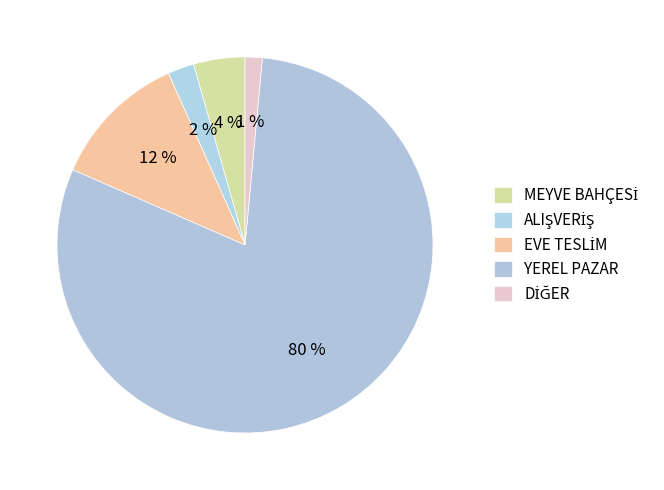

How many segments does this pie chart have?

5